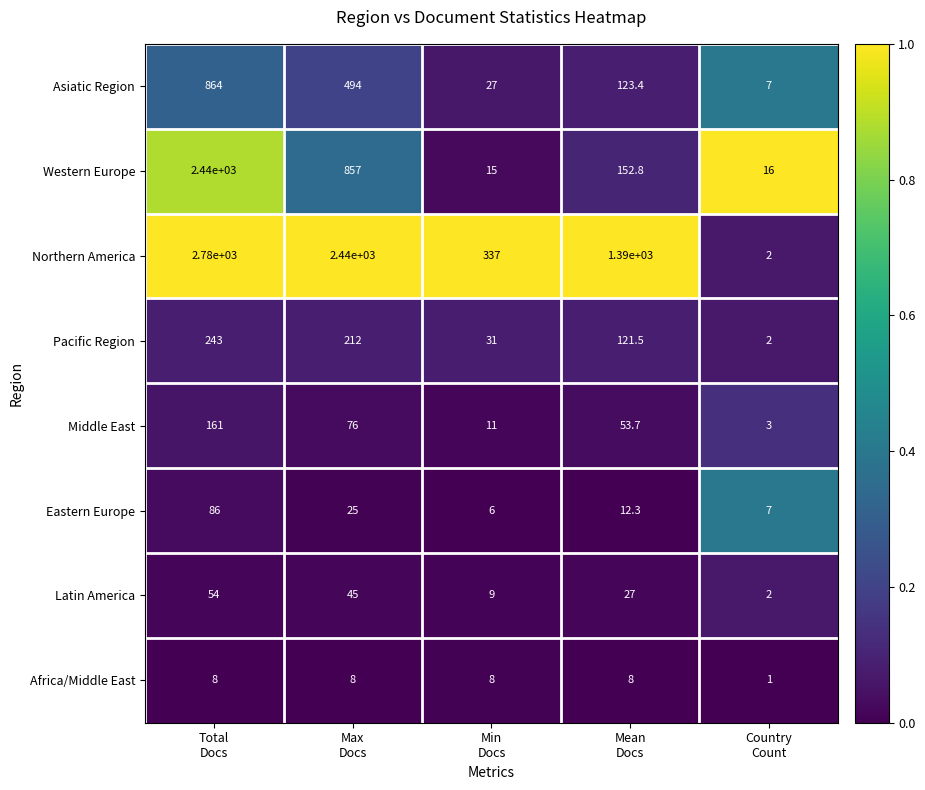

At how many categories does at least one series exceed 954?

3